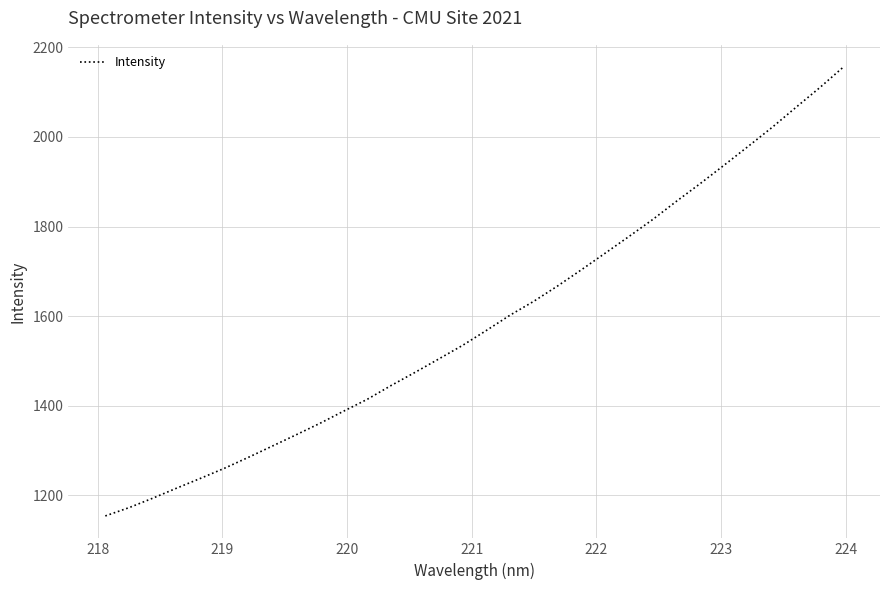

What is the smallest value displayed?

1153.8